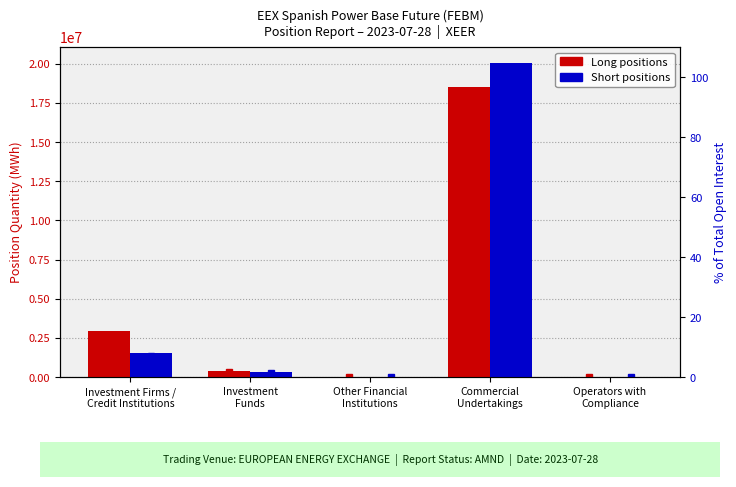

At how many categories does at least one series exceed 18102566?

1